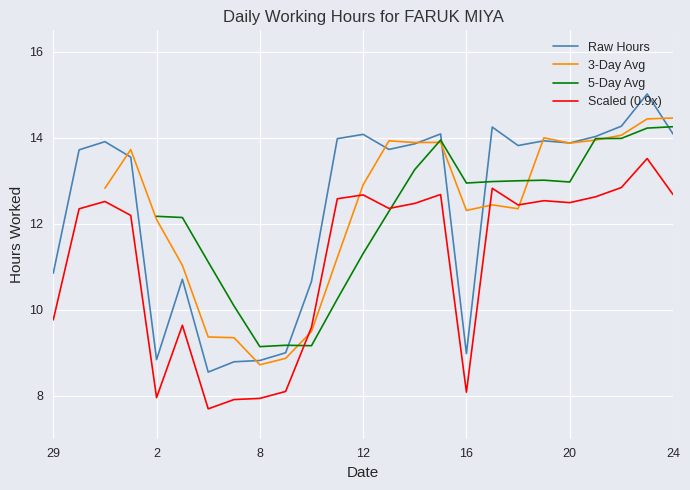

What is the highest value of the Scaled (0.9x) series?

13.5